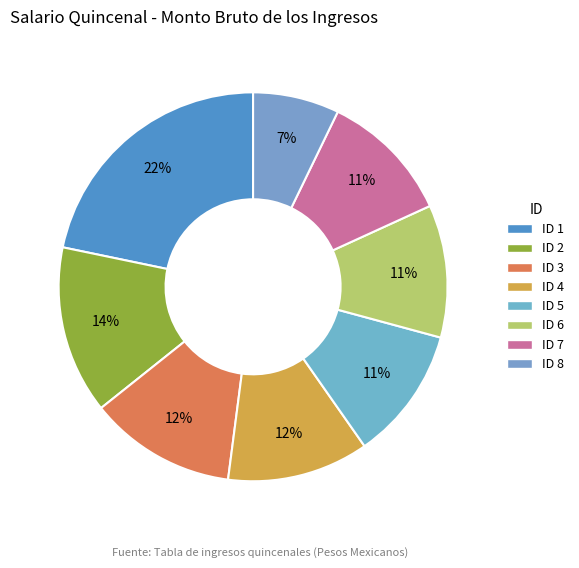

What percentage is NOT represented by ID 1?

78.3%